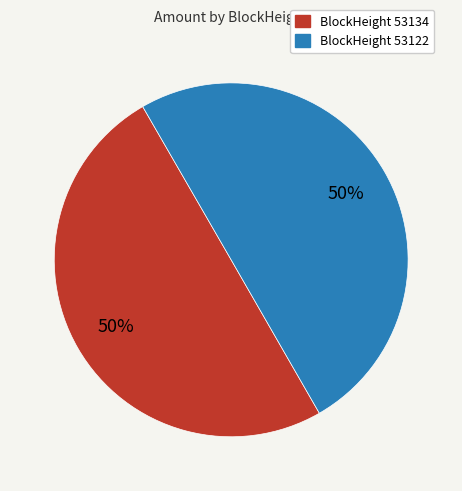

To the nearest percent, what is the average slice percentage?

50%